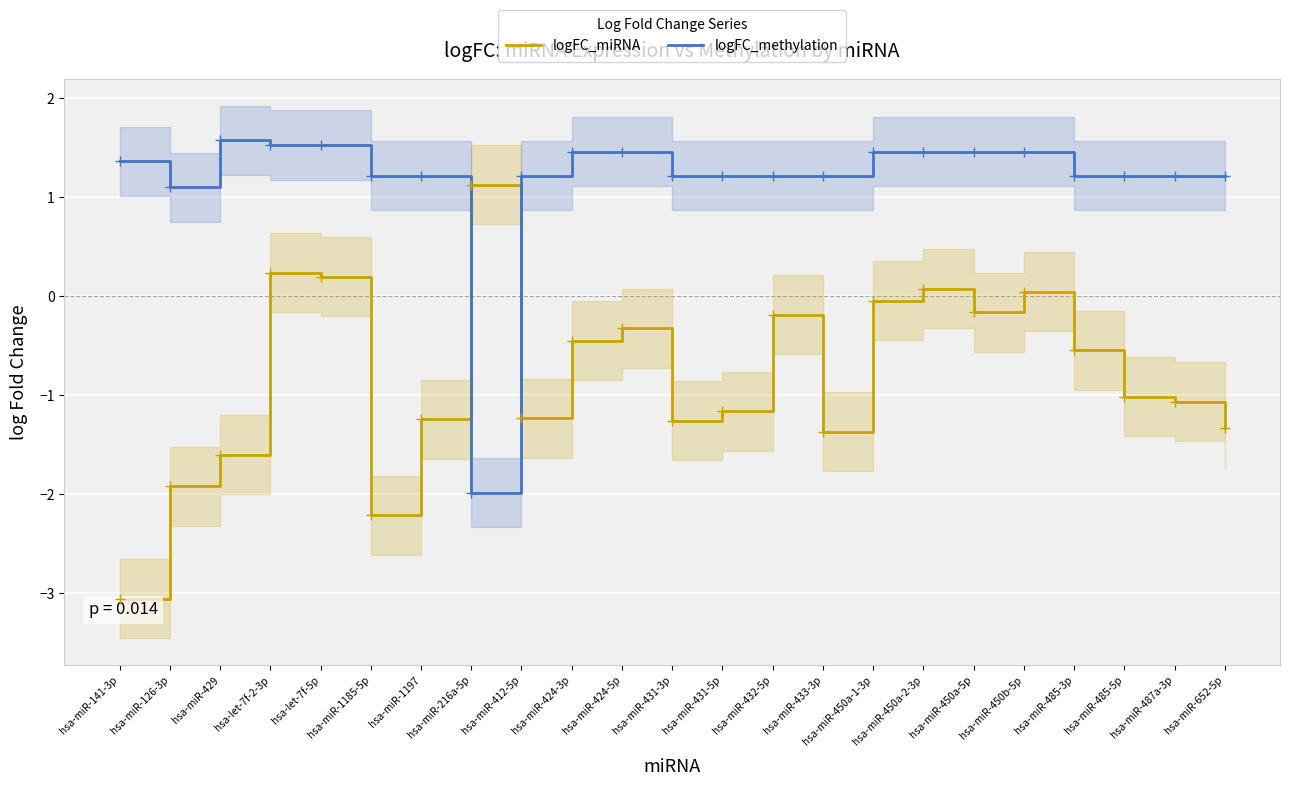

At hsa-miR-424-5p, list the series in order from smallest to largest.

logFC_miRNA, logFC_methylation